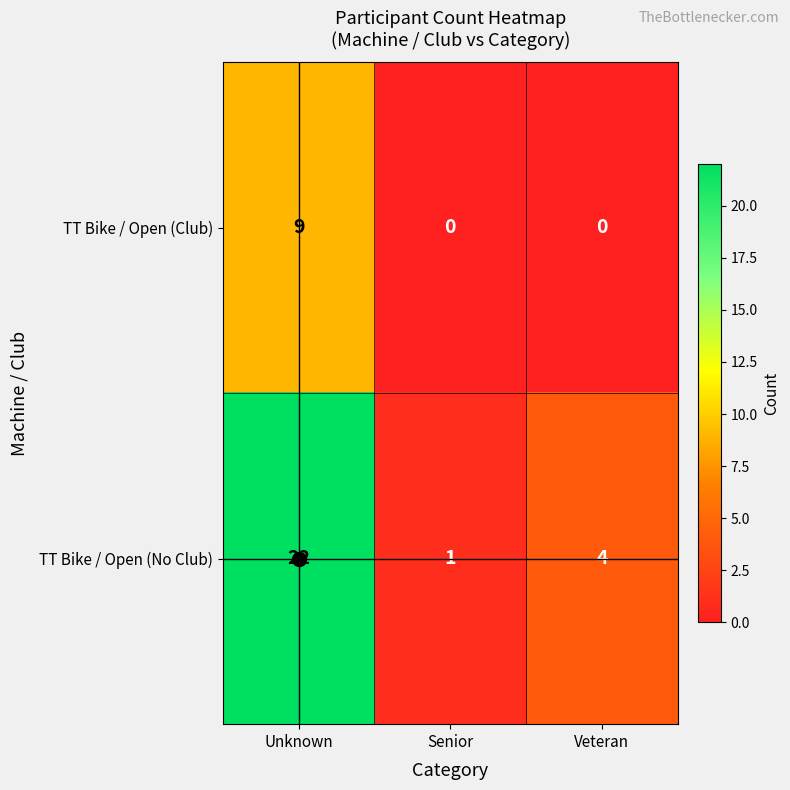

What is the approximate value of TT Bike / Open (No Club) at Unknown?

22